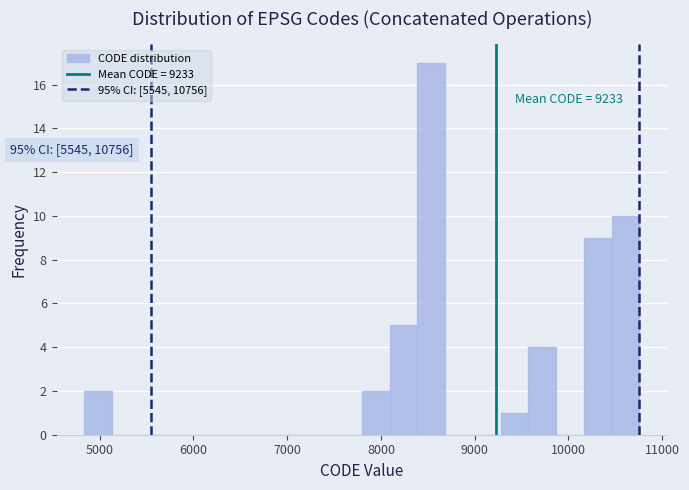

Read against the x-axis, roughly where is the centre of the tallest bar?

8500